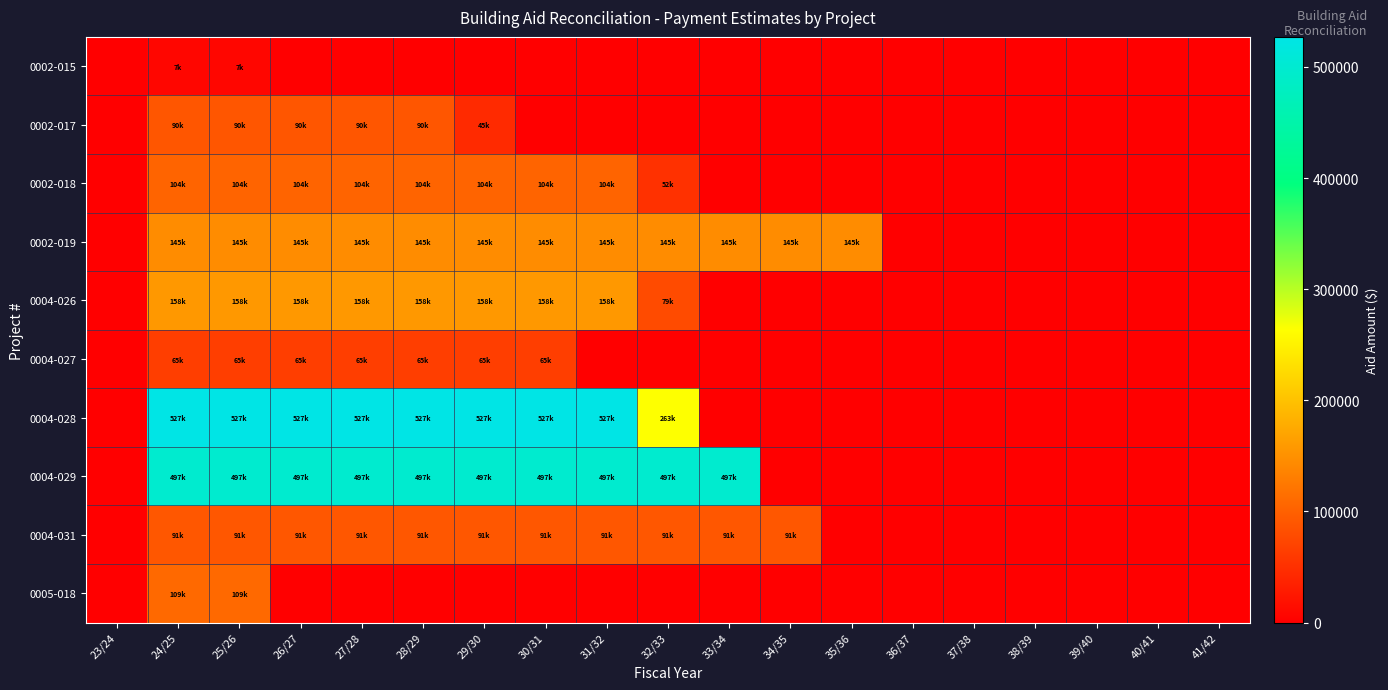

What is the total value across all series at 24/25?

1796966